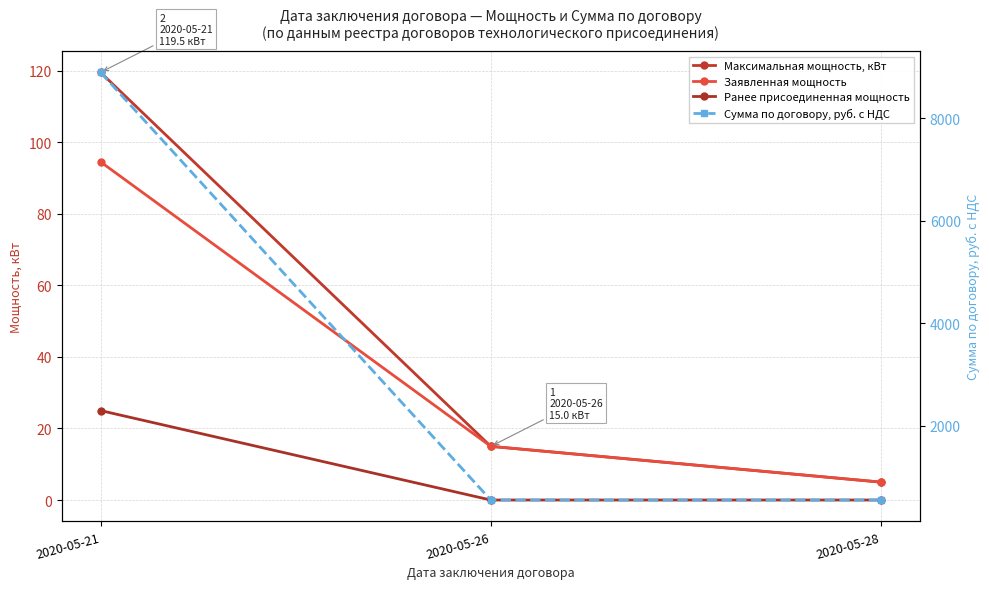

Reading right to left, extract all data points from this chart.

Максимальная мощность, кВт: 2020-05-28=5.0	2020-05-26=15.0	2020-05-21=119.5
Заявленная мощность: 2020-05-28=5.0	2020-05-26=15.0	2020-05-21=94.5
Ранее присоединенная мощность: 2020-05-28=0.0	2020-05-26=0.0	2020-05-21=25.0
Сумма по договору, руб. с НДС: 2020-05-28=550.0	2020-05-26=550.0	2020-05-21=8890.8